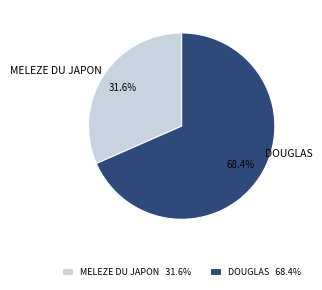

What is the total percentage of DOUGLAS and MELEZE DU JAPON?

100.0%